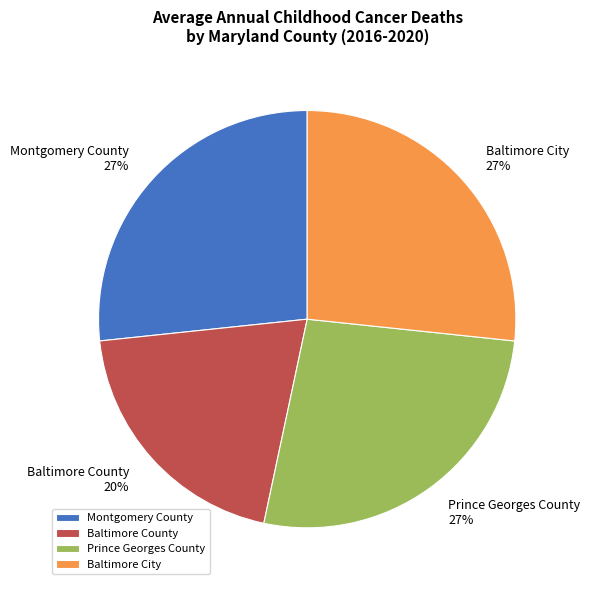

To the nearest percent, what portion does Prince Georges County represent?

27%